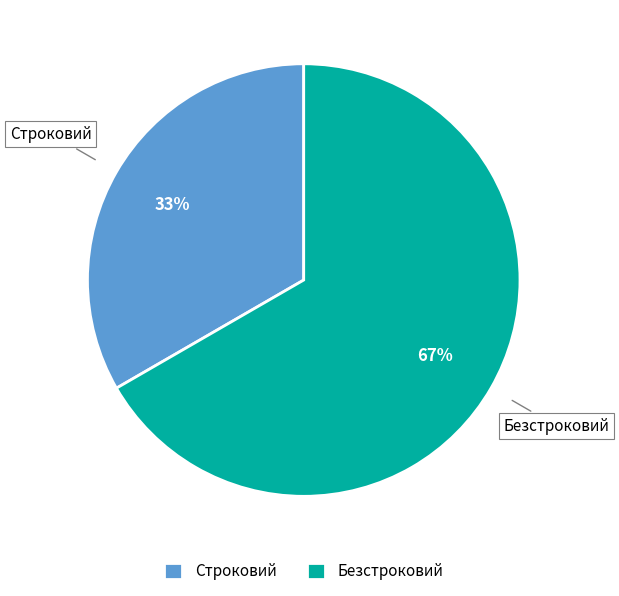

Does Строковий account for over 50% of the chart?

No